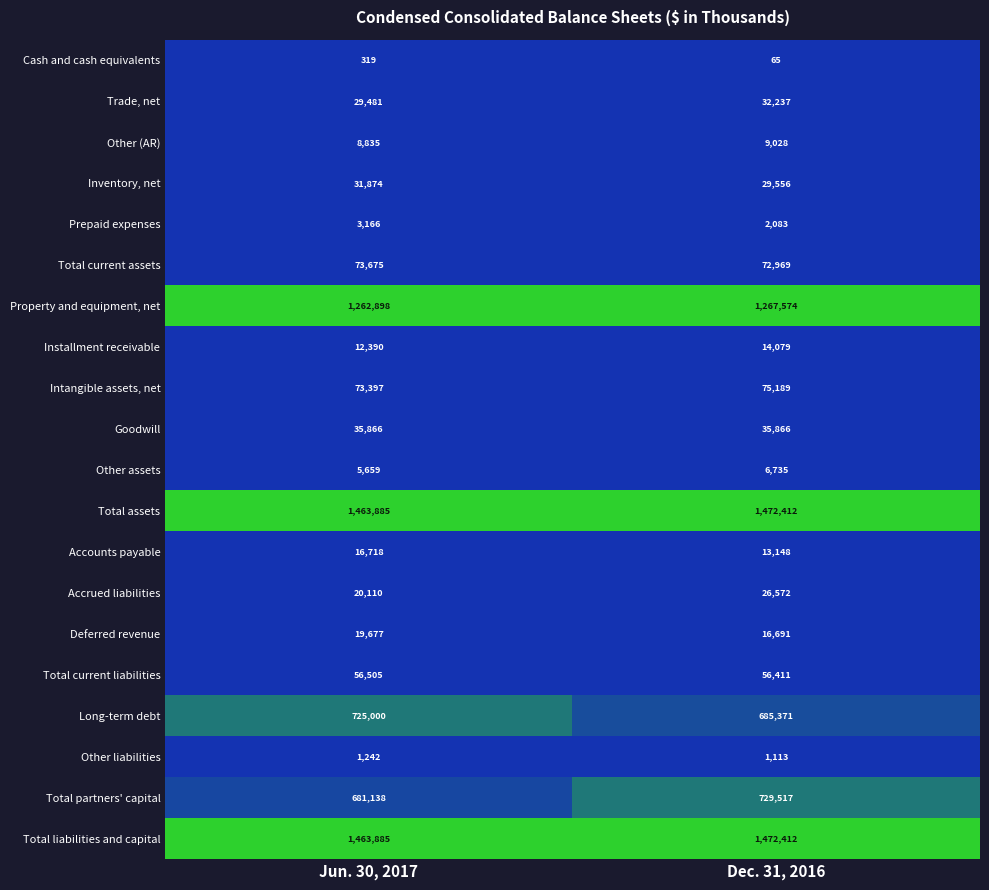

What is the maximum value shown in the chart?

1472412